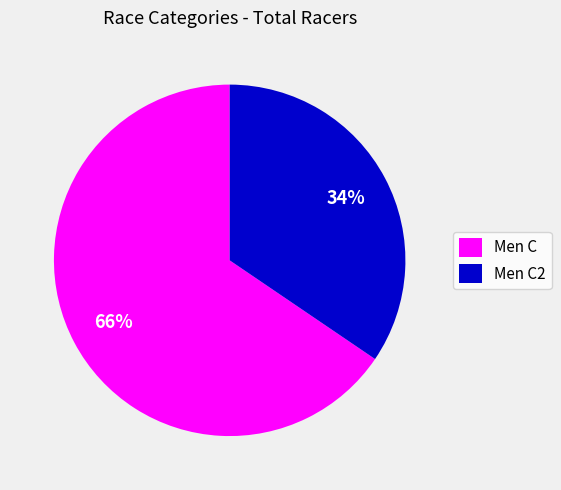

What is the largest slice in the pie chart?

Men C